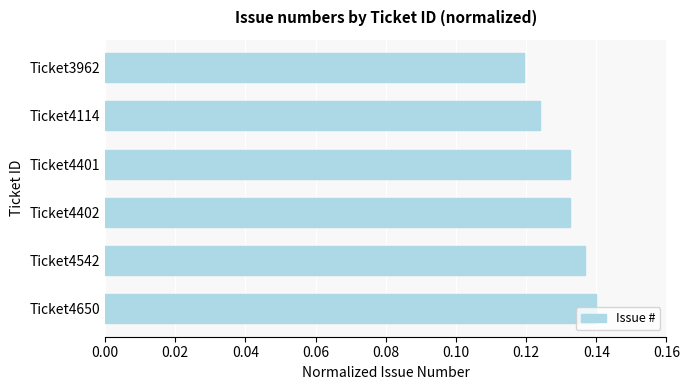

Are the bars horizontal?

Yes